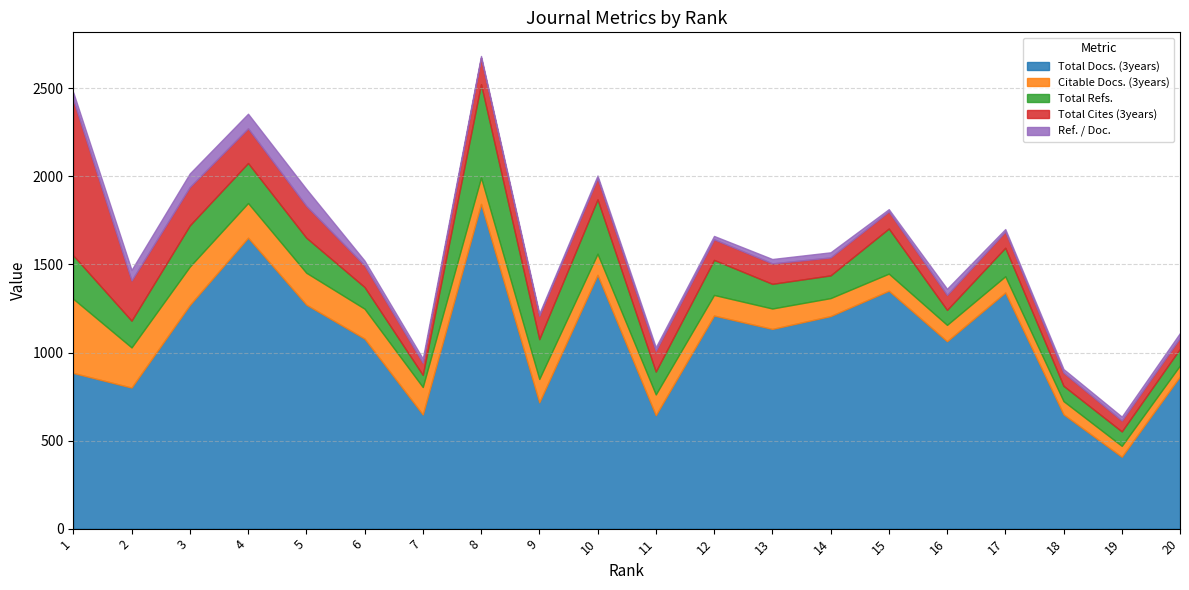

Reading left to right, transcribe all the data shown in this chart.

Total Docs. (3years): 1=884	2=801	3=1270	4=1652	5=1272	6=1079	7=648	8=1844	9=717	10=1441	11=644	12=1210	13=1134	14=1207	15=1351	16=1064	17=1341	18=649	19=408	20=865
Citable Docs. (3years): 1=421	2=228	3=218	4=197	5=181	6=170	7=156	8=150	9=133	10=120	11=118	12=117	13=116	14=102	15=97	16=93	17=92	18=75	19=62	20=62
Total Refs.: 1=246	2=152	3=234	4=227	5=199	6=123	7=69	8=530	9=226	10=309	11=130	12=199	13=140	14=129	15=256	16=85	17=162	18=87	19=82	20=95
Total Cites (3years): 1=884	2=228	3=218	4=197	5=181	6=123	7=69	8=150	9=133	10=120	11=118	12=117	13=116	14=102	15=97	16=85	17=92	18=75	19=62	20=62
Ref. / Doc.: 1=42	2=60	3=77	4=83	5=96	6=27	7=24	8=10	9=12	10=15	11=20	12=19	13=25	14=29	15=13	16=35	17=14	18=20	19=22	20=27